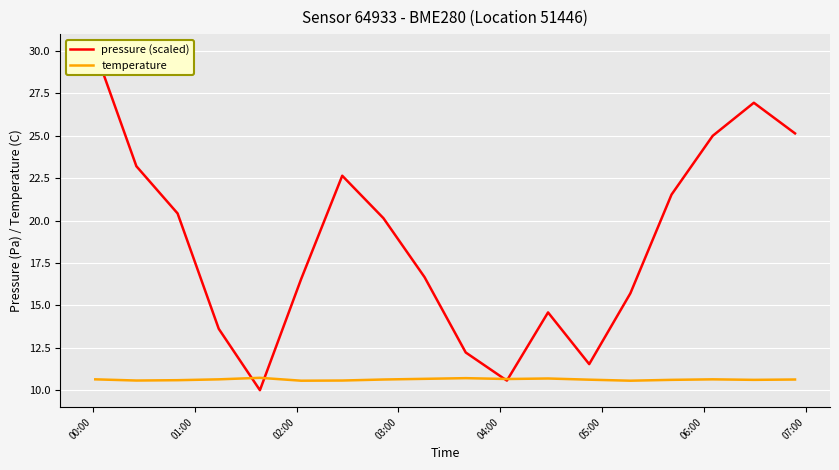

True or false: temperature has a value of 16.9 at 9.

False